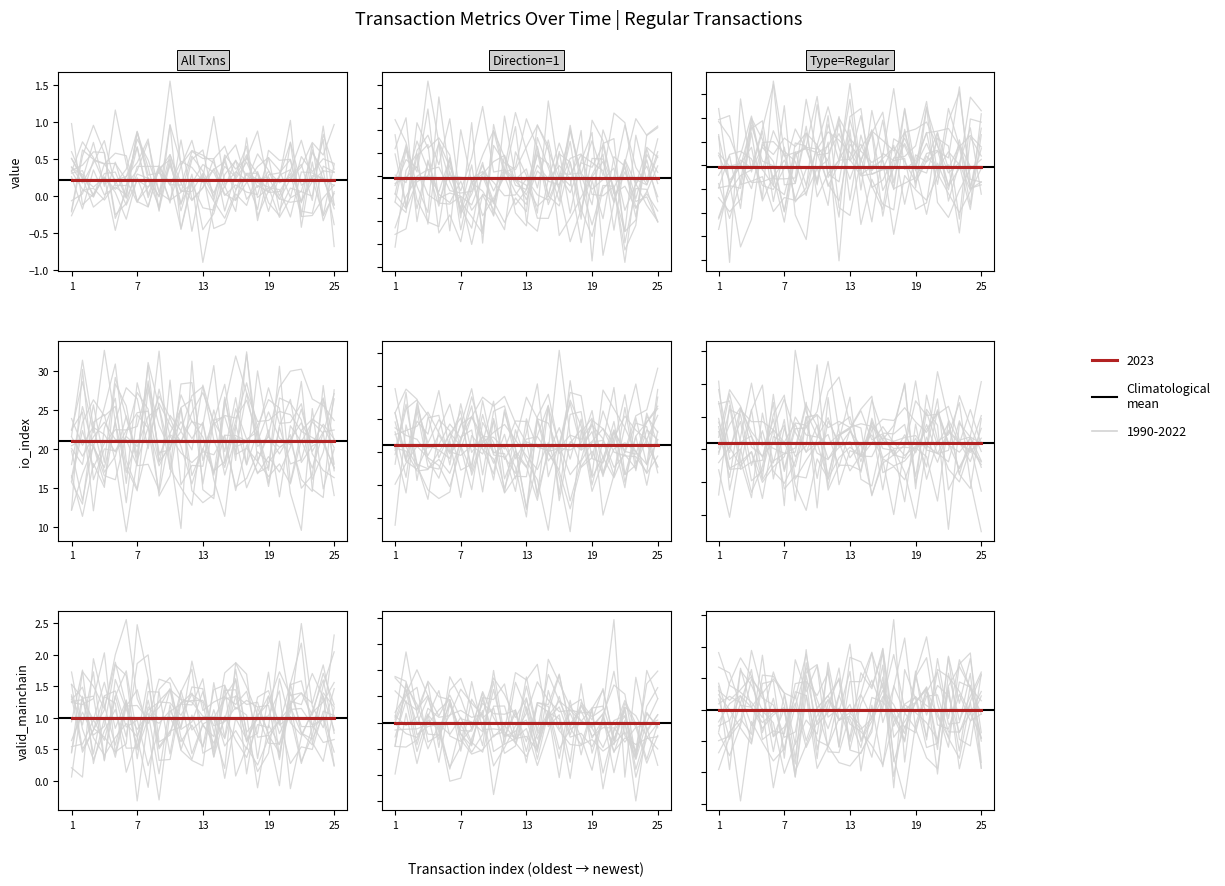

Is it true that valid_mainchain equals 1.0 at 1670144274?

True